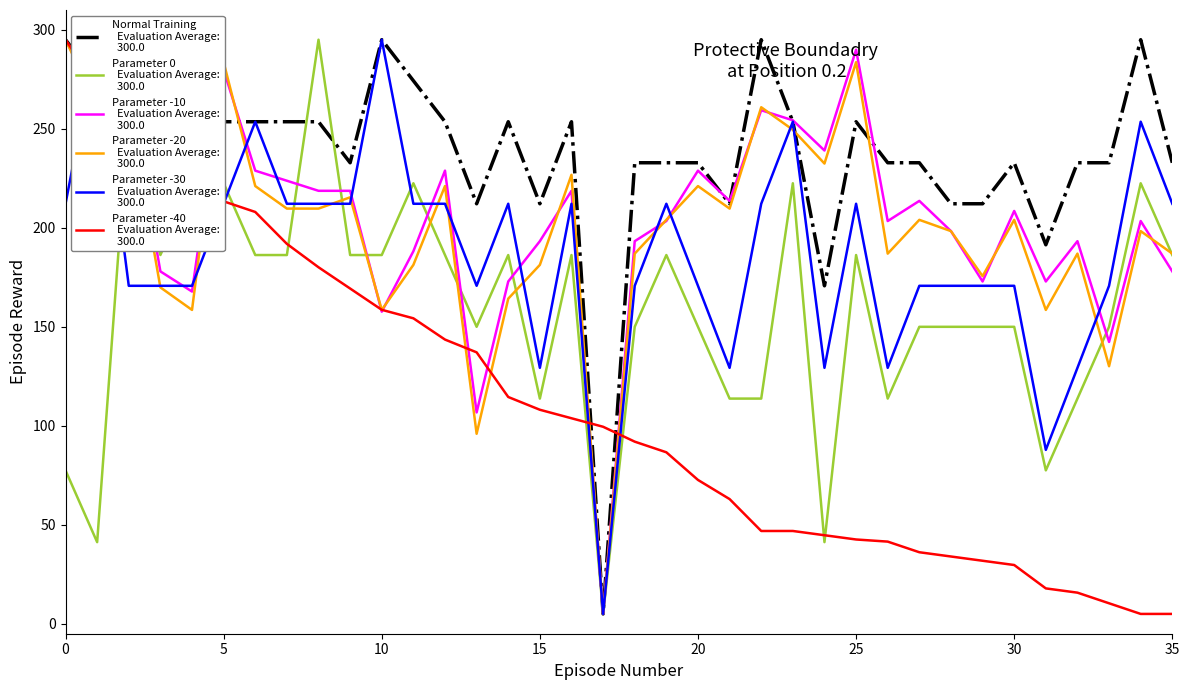

What are all the series names shown in the legend?

Normal Training, Parameter 0, Parameter -10, Parameter -20, Parameter -30, Parameter -40